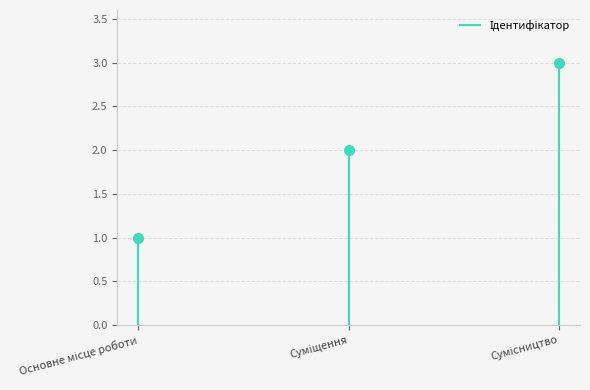

What is the difference between the maximum and second lowest values?

1